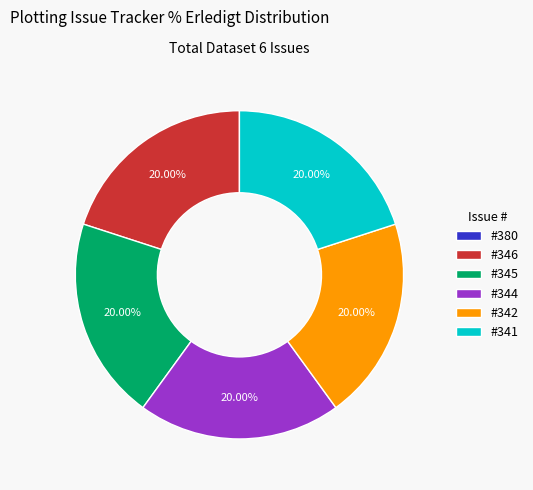

Does #345 represent more than half of the total?

No